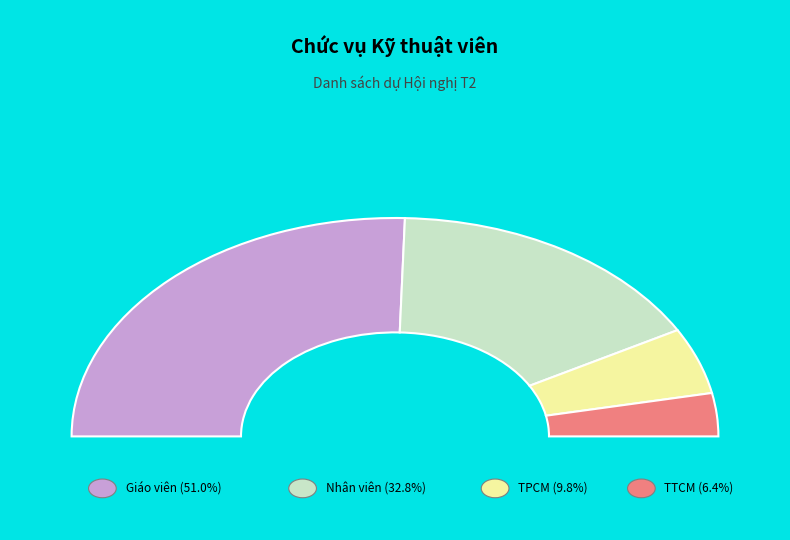

To the nearest percent, what is the difference between the largest and smallest slice percentages?

45%